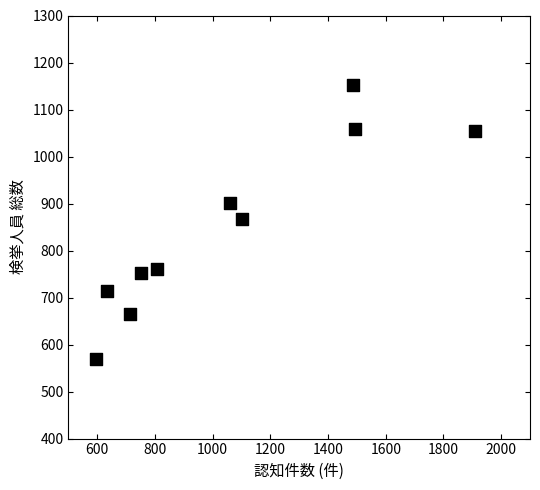

What is the range of X values (max minus min)?

1315